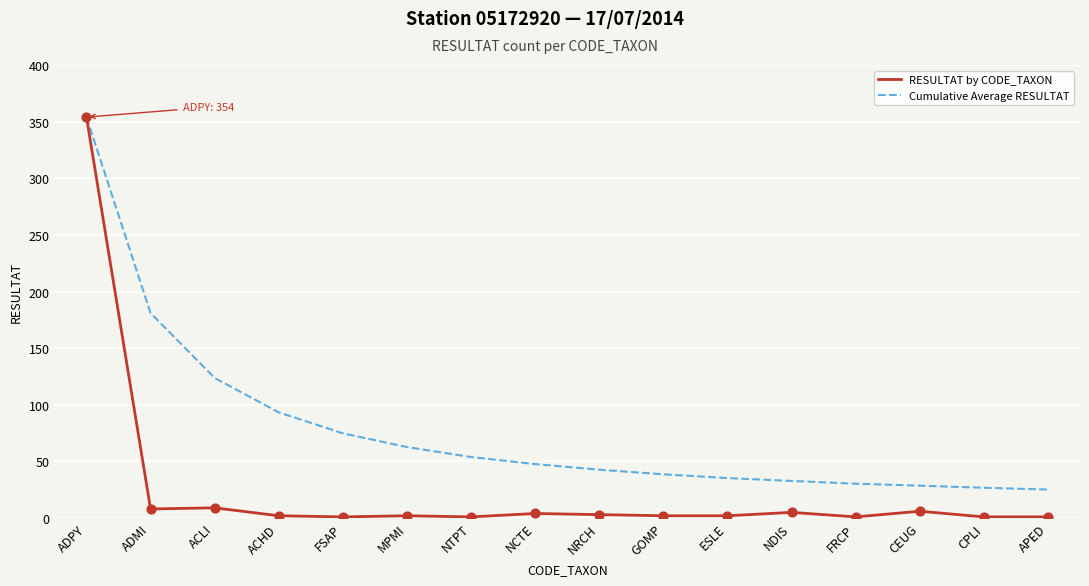

Which series changed the most between ADPY and GOMP?

RESULTAT by CODE_TAXON